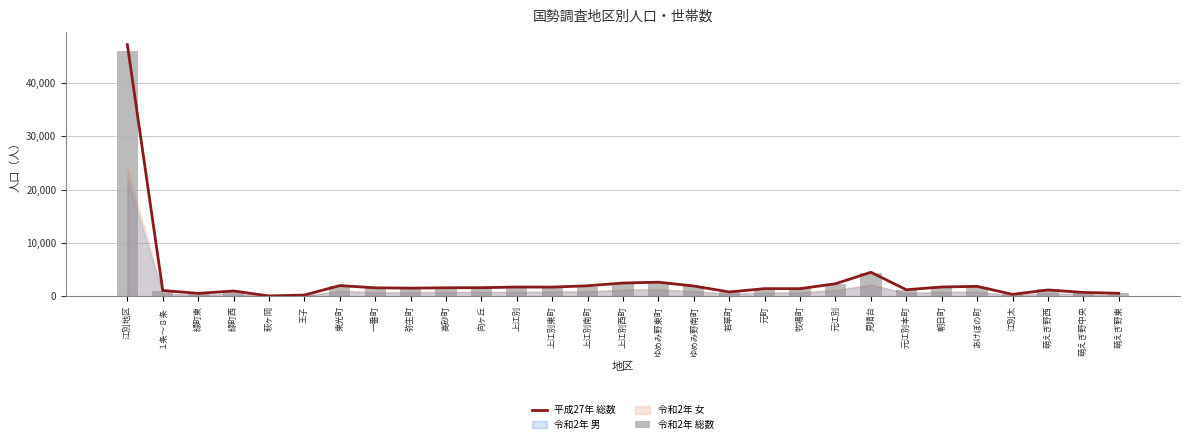

At how many categories does at least one series exceed 19243?

1